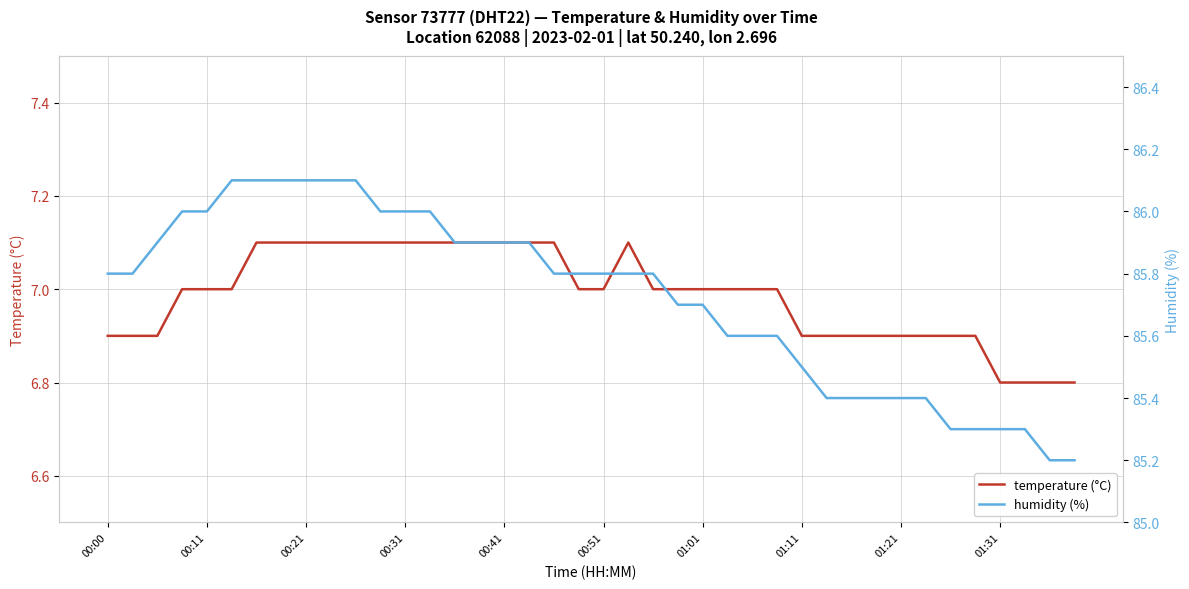

Which series has the largest total across all categories?

humidity (%)